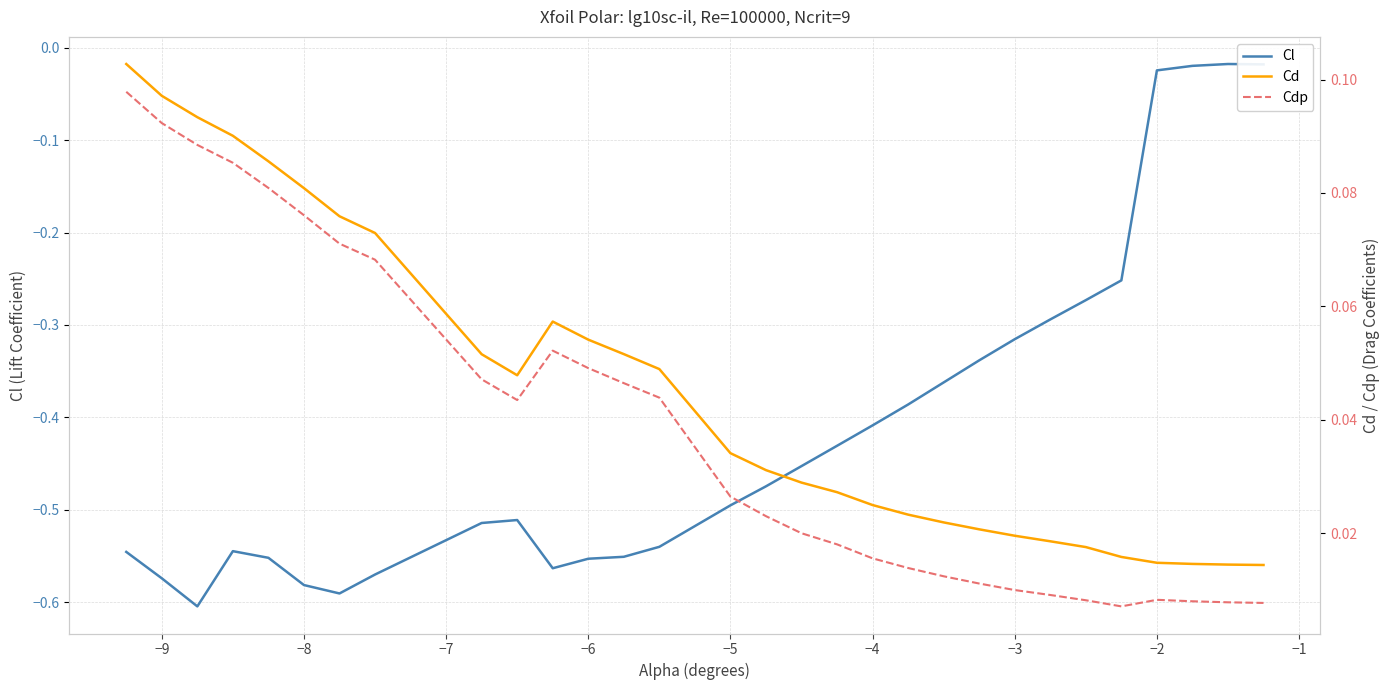

How many lines are shown in the chart?

3